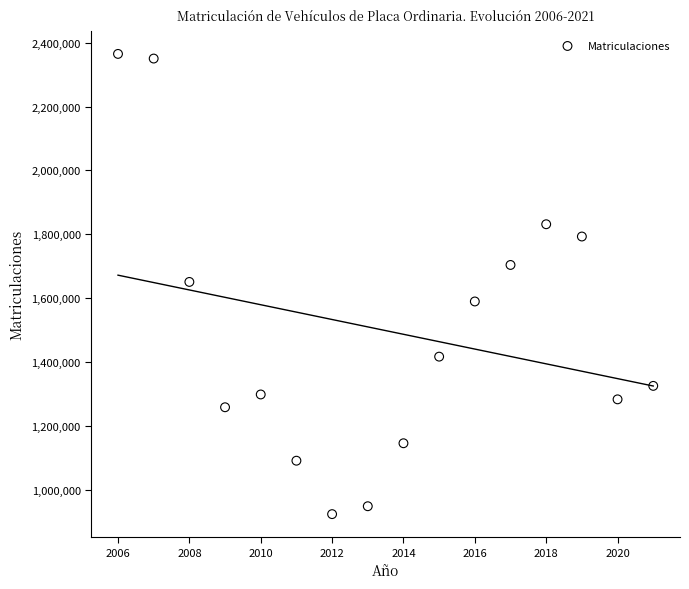

What is the range of Y values (max minus min)?

1440346